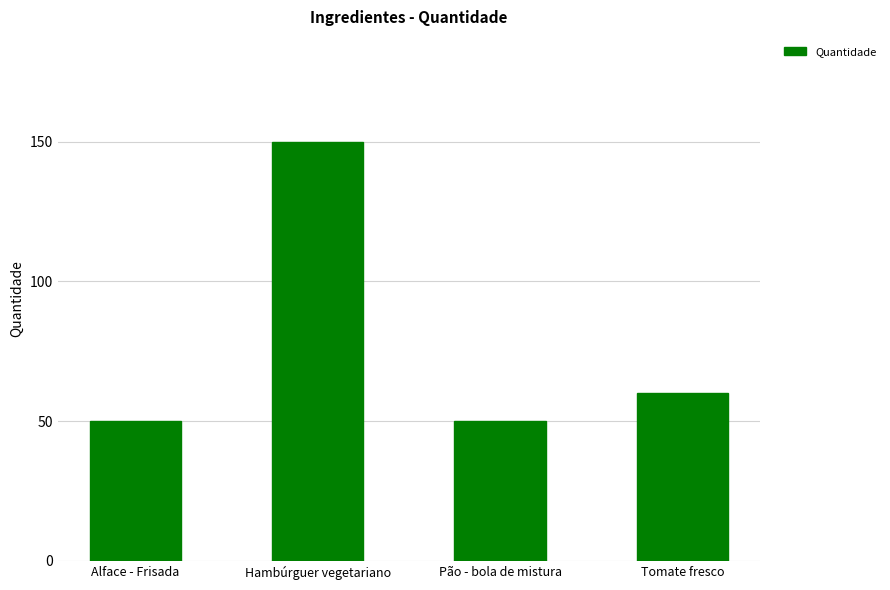

What position from the left is Hambúrguer vegetariano?

2